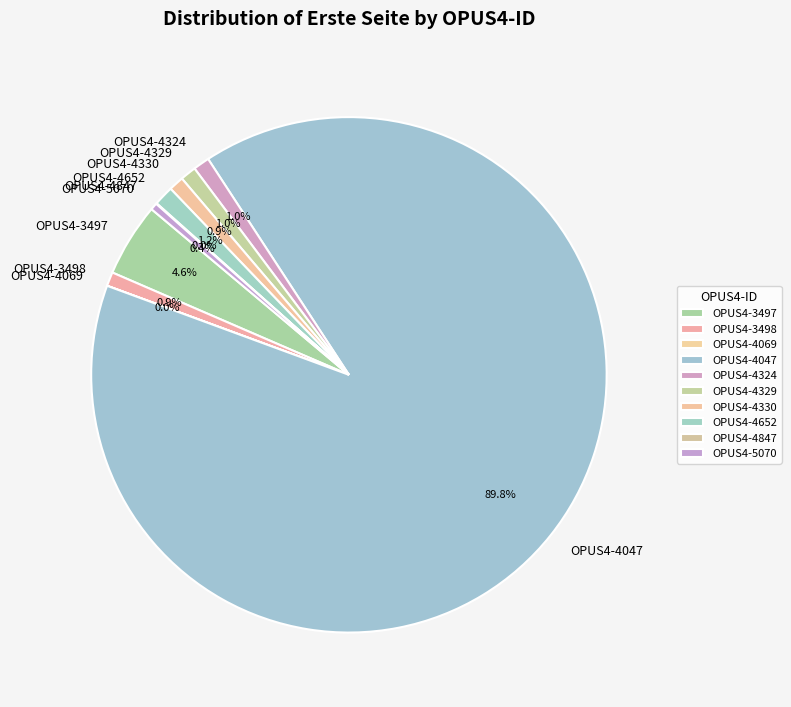

Which has a higher value, OPUS4-4330 or OPUS4-4047?

OPUS4-4047